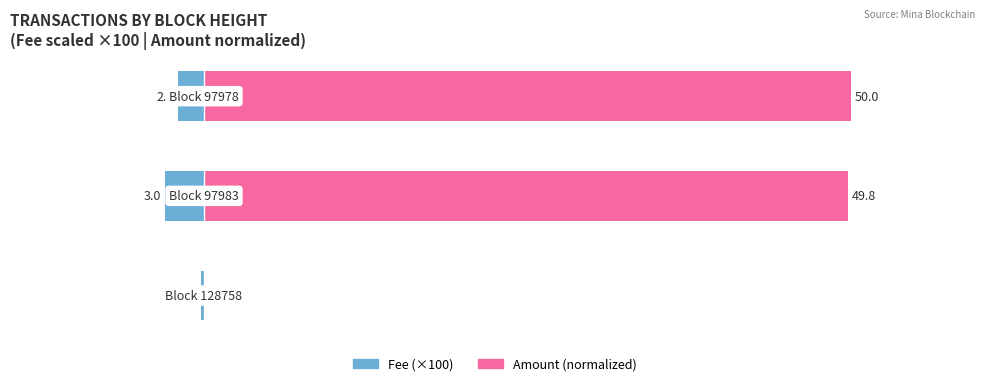

Reading left to right, what are all the values shown in this chart?

Fee: 0=-0.2	1=-3.0	2=-2.0
Amount: 0=0.0	1=49.8	2=50.0